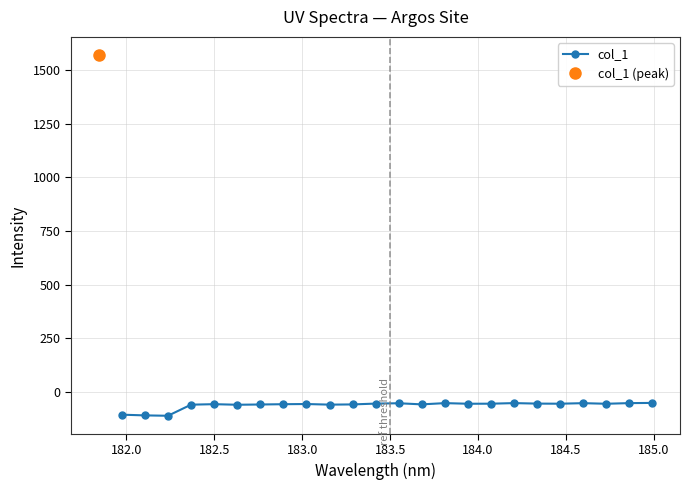

What is the lowest value of the col_1 series?

-109.9